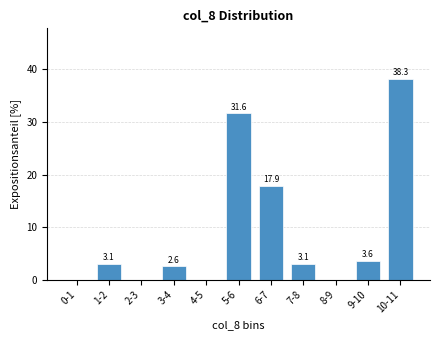

Reading left to right, extract all data points from this chart.

0-1=0.0	1-2=3.1	2-3=0.0	3-4=2.6	4-5=0.0	5-6=31.6	6-7=17.9	7-8=3.1	8-9=0.0	9-10=3.6	10-11=38.3